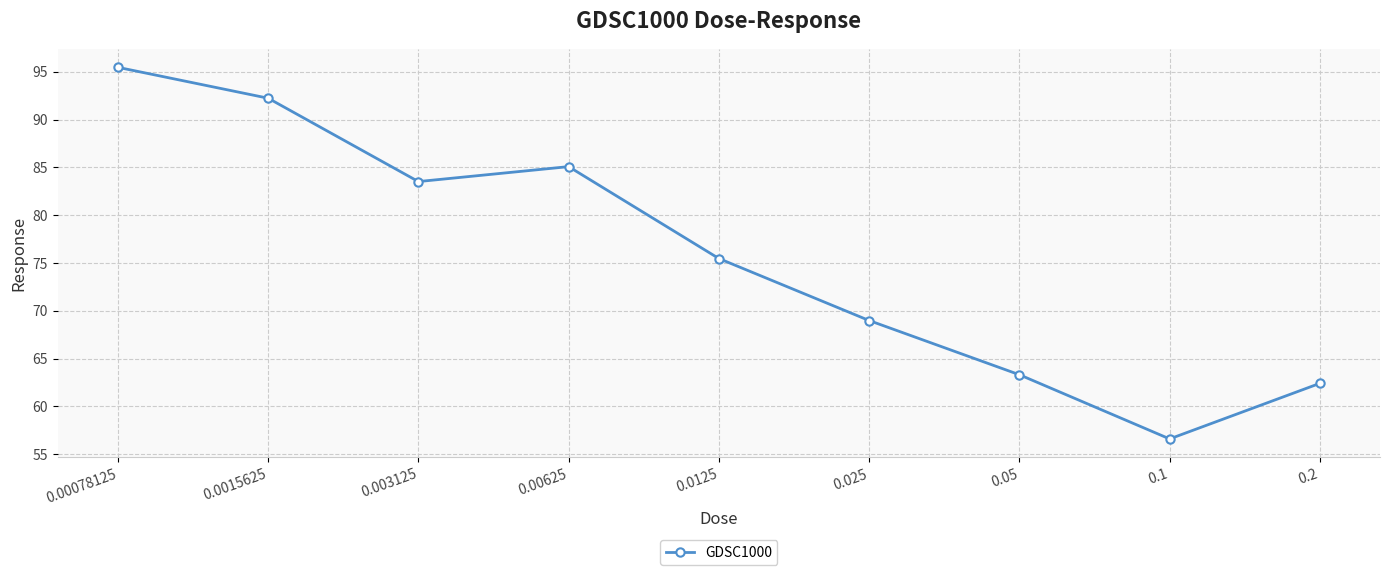

List the labels in order of value, smallest first.

0.1, 0.2, 0.05, 0.025, 0.0125, 0.003125, 0.00625, 0.0015625, 0.00078125